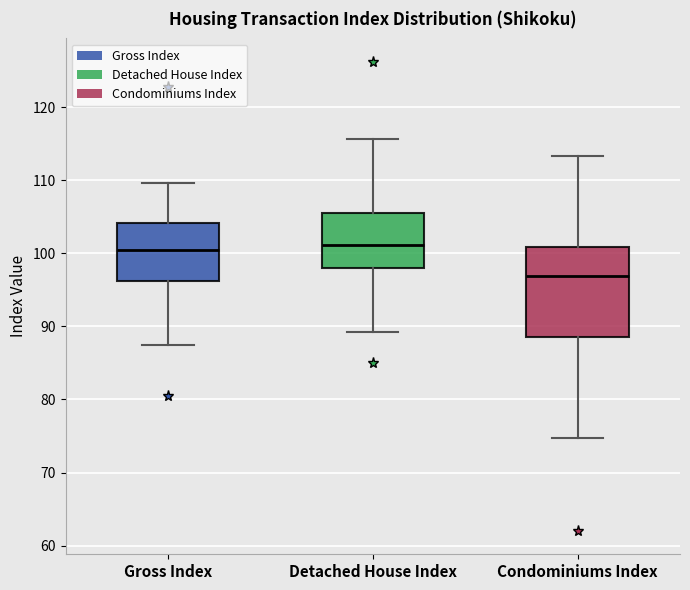

Where is the upper edge of the box for Condominiums Index on the y-axis? The values are not printed on the chart, so give them approximately, as read against the axis.

101